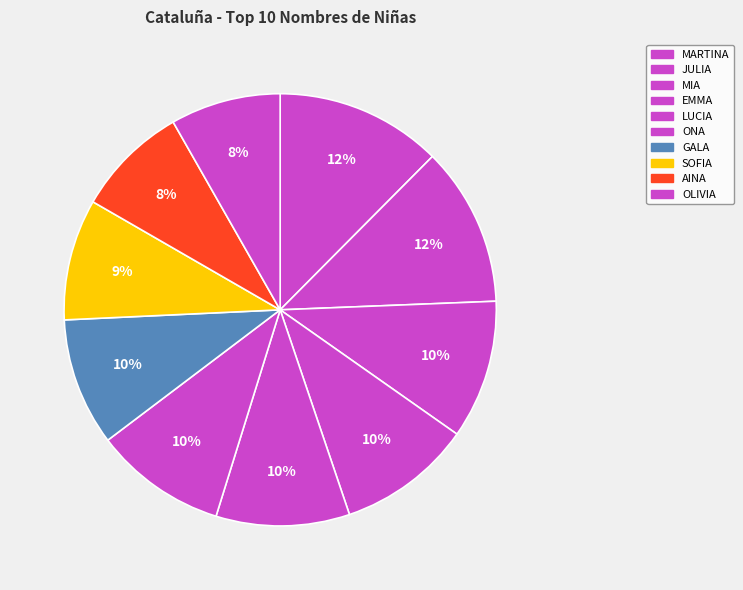

Which slice is the smallest?

OLIVIA